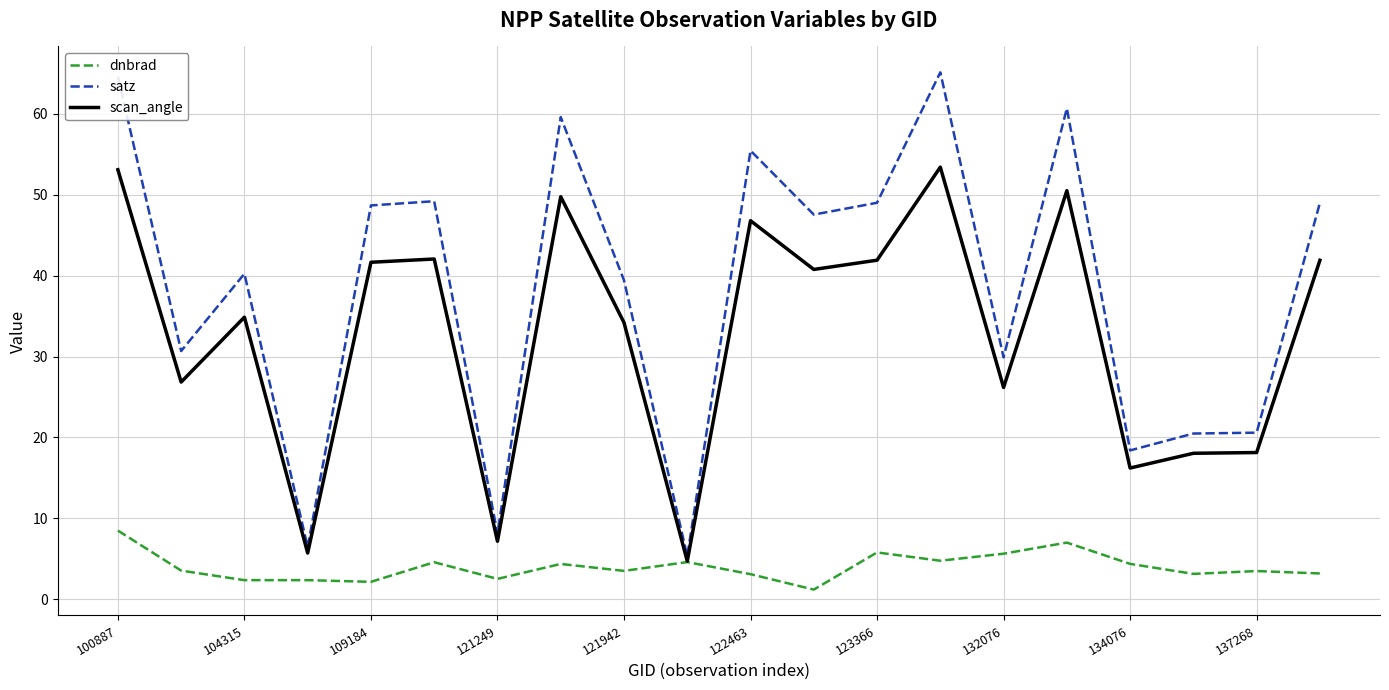

Rank the series by their average value, from lowest to highest.

dnbrad, scan_angle, satz